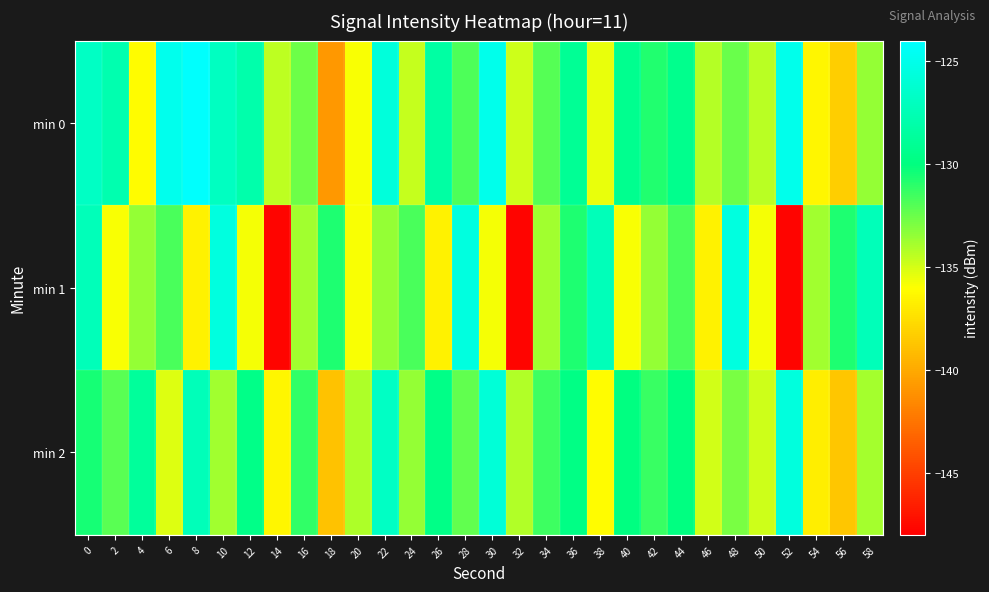

Reading left to right, extract all data points from this chart.

min 0: 0=-126.7	2=-127.8	4=-136.1	6=-124.9	8=-124.1	10=-126.9	12=-127.9	14=-134.4	16=-132.6	18=-140.9	20=-135.9	22=-125.7	24=-134.6	26=-128.3	28=-131.9	30=-125.0	32=-134.8	34=-132.0	36=-129.0	38=-135.5	40=-129.3	42=-130.8	44=-129.4	46=-134.3	48=-132.5	50=-134.4	52=-125.0	54=-136.4	56=-138.3	58=-133.5
min 1: 0=-127.3	2=-135.9	4=-133.5	6=-131.8	8=-136.6	10=-125.5	12=-135.7	14=-147.7	16=-133.8	18=-130.7	20=-135.9	22=-133.5	24=-131.8	26=-136.6	28=-125.5	30=-135.7	32=-147.7	34=-133.8	36=-130.7	38=-127.3	40=-135.9	42=-133.5	44=-131.8	46=-136.6	48=-125.5	50=-135.7	52=-147.7	54=-133.8	56=-130.7	58=-127.3
min 2: 0=-130.5	2=-132.1	4=-128.7	6=-135.2	8=-127.3	10=-133.8	12=-129.6	14=-136.4	16=-131.2	18=-138.9	20=-134.1	22=-126.8	24=-133.5	26=-129.7	28=-132.3	30=-125.9	32=-134.2	34=-131.5	36=-129.8	38=-136.1	40=-130.0	42=-131.4	44=-130.0	46=-134.9	48=-132.9	50=-134.8	52=-125.6	54=-136.8	56=-138.7	58=-133.9